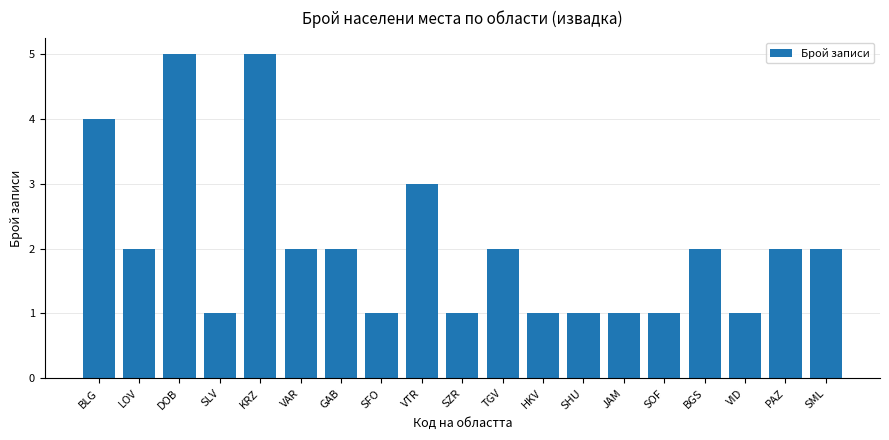

Where is the data nearest to the value 3?

VTR